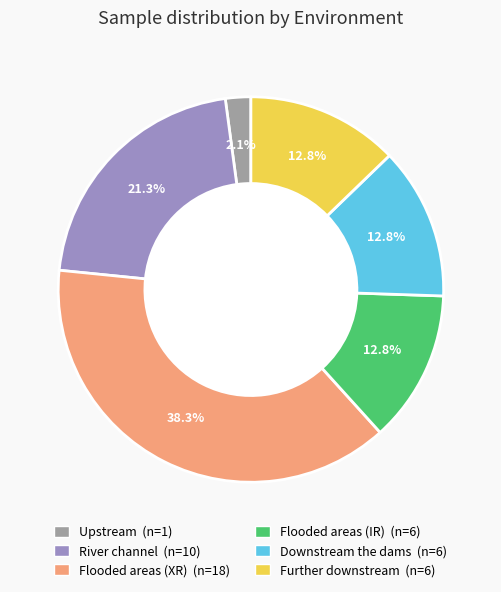

What is the smallest slice in the pie chart?

Upstream